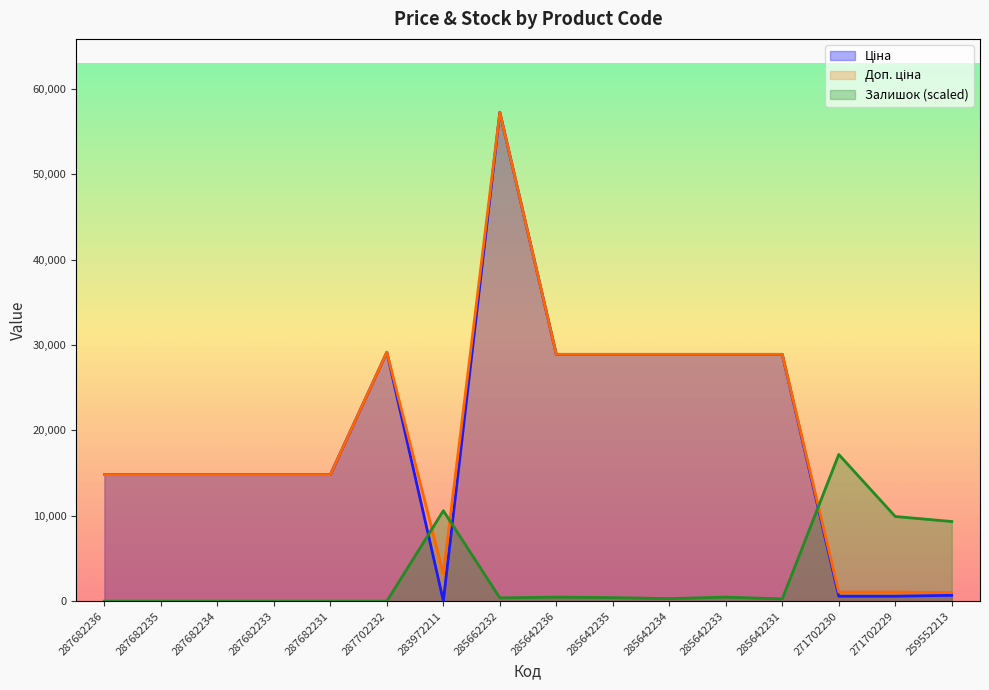

The Залишок series shows 0.0 at 287682233. True or false?

True